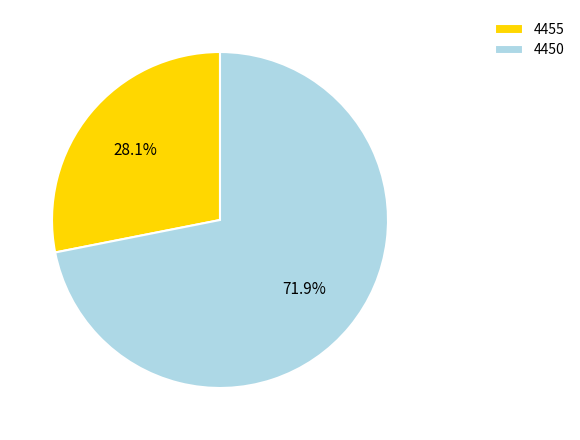

Does any single category account for the majority?

Yes